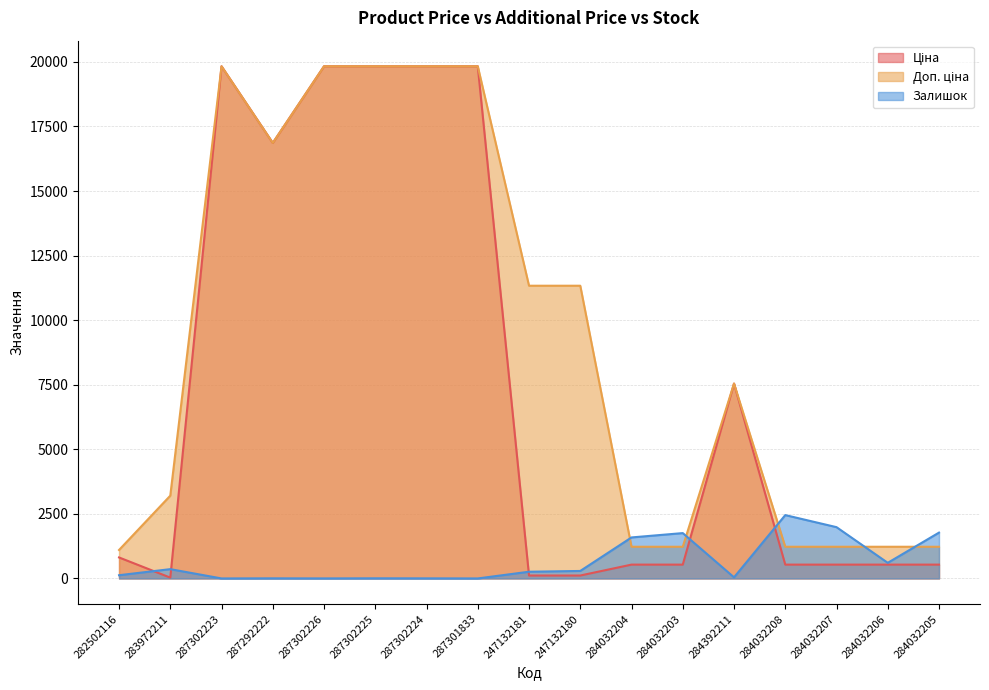

The Ціна series shows 454.8 at 282502116. True or false?

False